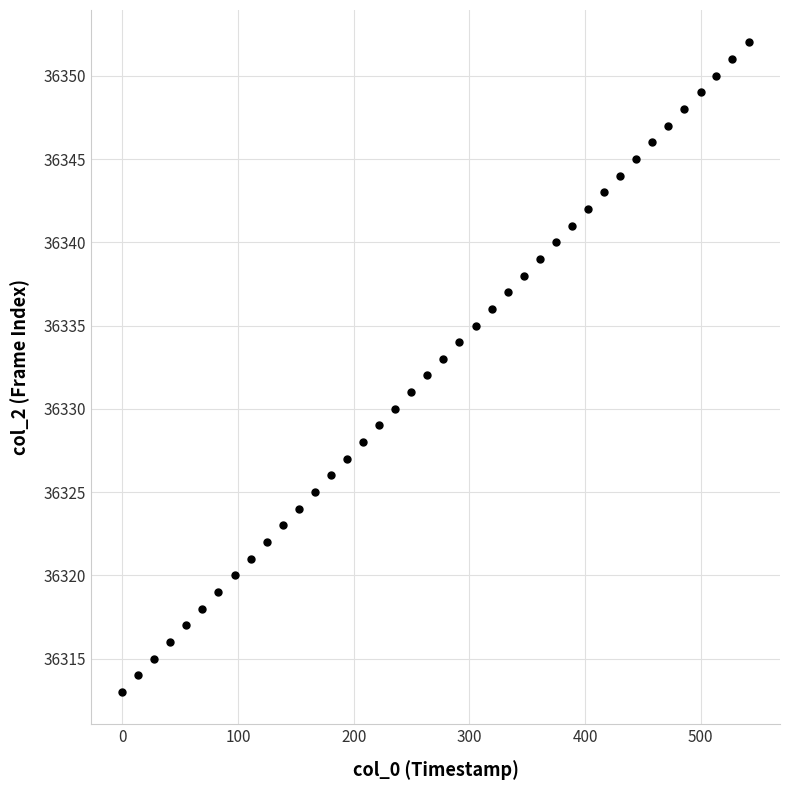

How many points are shown in the scatter plot?

40